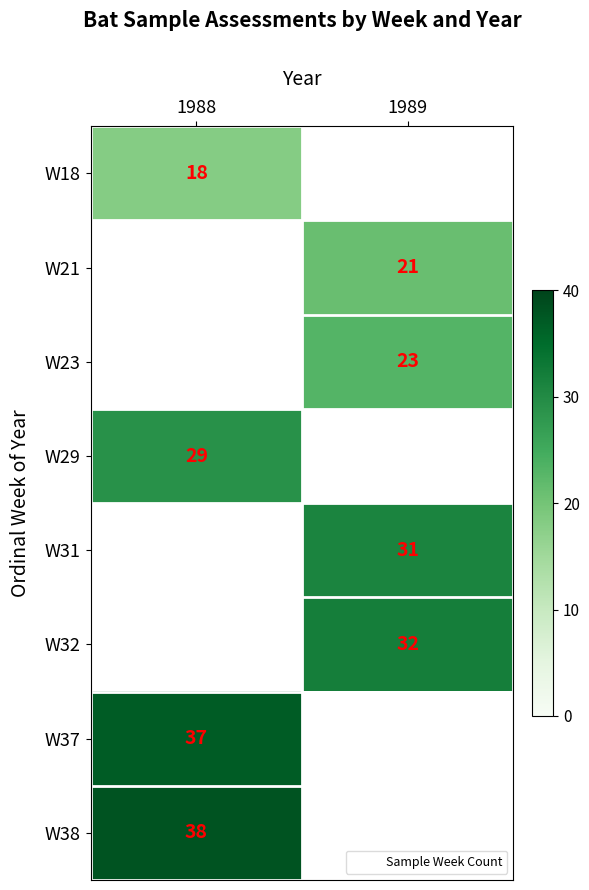

Is it true that W23 equals 33.4 at 1989?

False